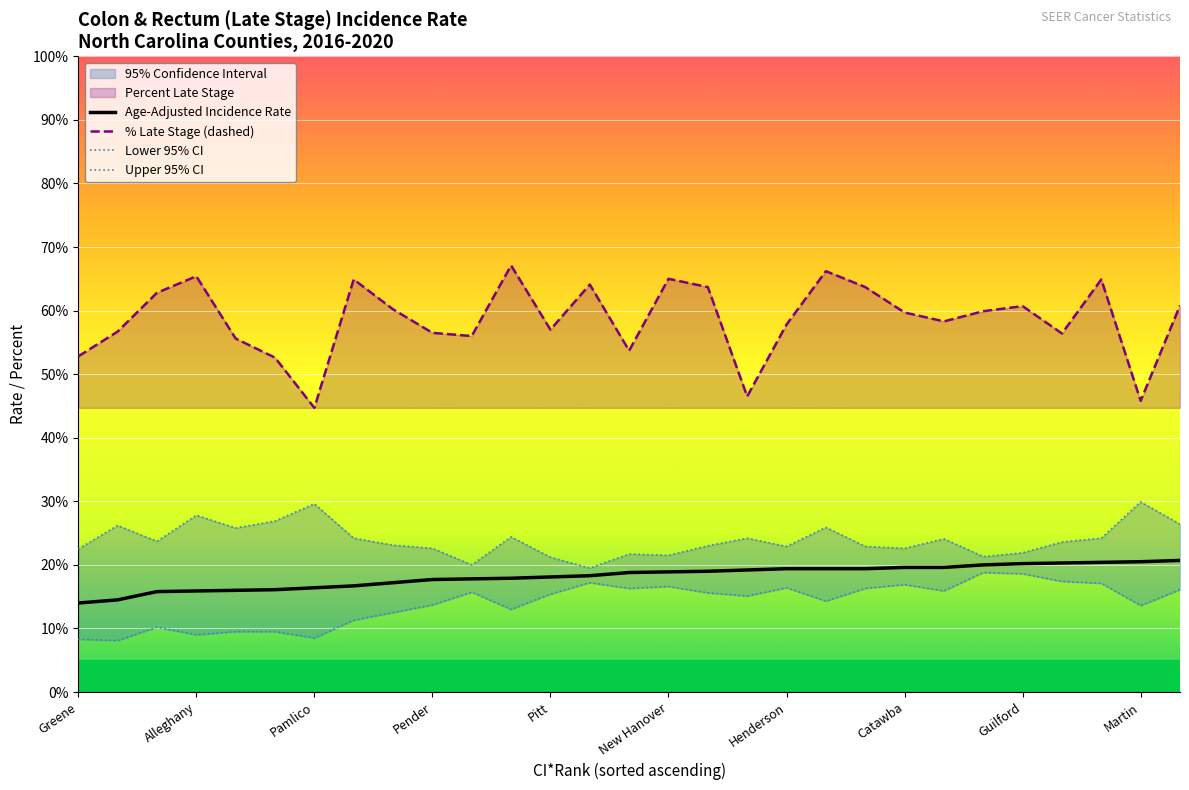

True or false: Age-Adjusted Incidence Rate and % Late Stage (dashed) intersect in this chart.

False